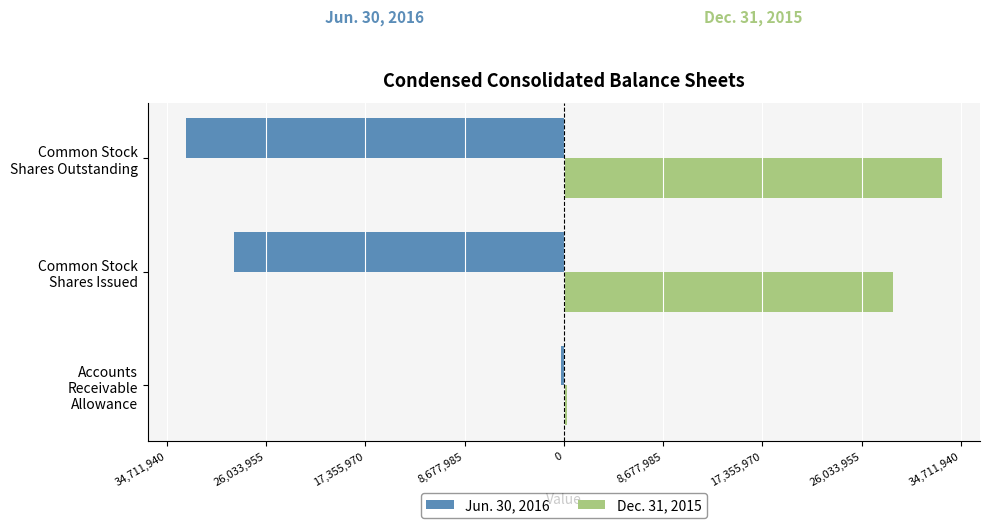

What are all the series names shown in the legend?

Jun. 30, 2016, Dec. 31, 2015